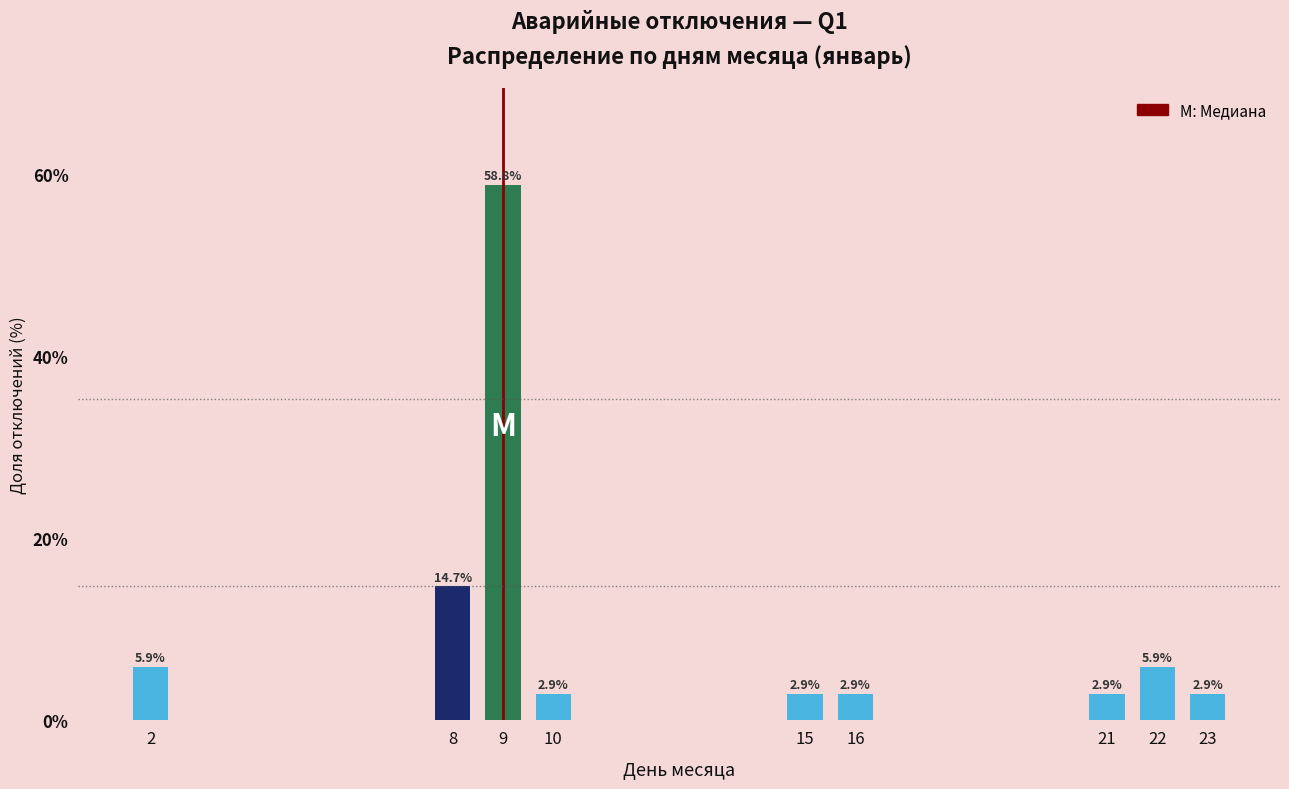

Reading left to right, extract all data points from this chart.

5.9	14.7	58.8	2.9	2.9	2.9	2.9	5.9	2.9